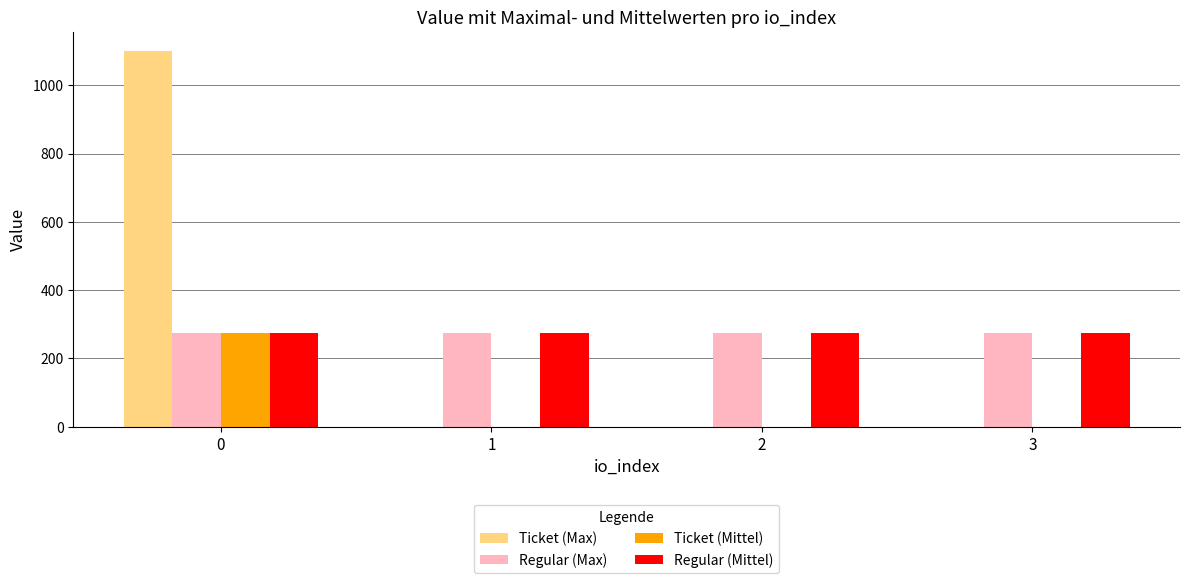

Reading left to right, list all the values displayed in this chart.

Ticket (Max): 0=1100.7	1=0.0	2=0.0	3=0.0
Regular (Max): 0=275.2	1=275.2	2=275.2	3=275.2
Ticket (Mittel): 0=275.2	1=0.0	2=0.0	3=0.0
Regular (Mittel): 0=275.2	1=275.2	2=275.2	3=275.2